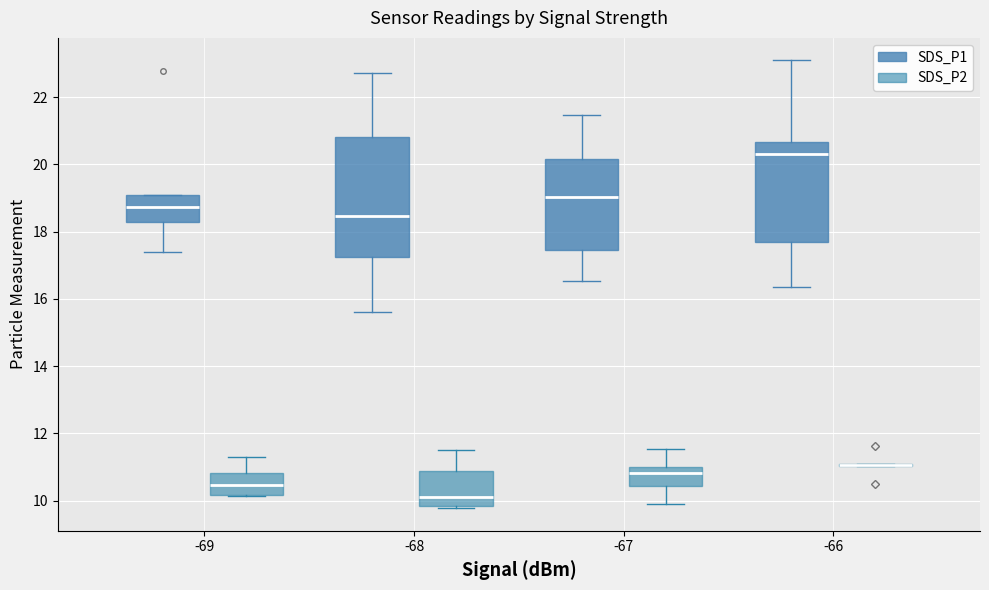

Reading left to right, transcribe this box plot: for each box, give where its median line is, the range the box spans, and where its two whiskers end, as read against the y-axis. The values are not printed on the chart, so give them approximately, as read against the axis.

-69 (SDS_P1): median 18.8, box 18.4 to 19.2, whiskers 17.4 to 19.2
-69 (SDS_P2): median 10.4, box 10.2 to 10.8, whiskers 10.2 to 11.4
-68 (SDS_P1): median 18.4, box 17.2 to 20.8, whiskers 15.6 to 22.8
-68 (SDS_P2): median 10.2, box 9.8 to 10.8, whiskers 9.8 (just below the box's lower edge) to 11.6
-67 (SDS_P1): median 19.0, box 17.4 to 20.2, whiskers 16.6 to 21.4
-67 (SDS_P2): median 10.8, box 10.4 to 11.0, whiskers 10.0 to 11.6
-66 (SDS_P1): median 20.4, box 17.8 to 20.6, whiskers 16.4 to 23.2
-66 (SDS_P2): box collapsed to a line at 11.0, whiskers 11.0 to 11.2